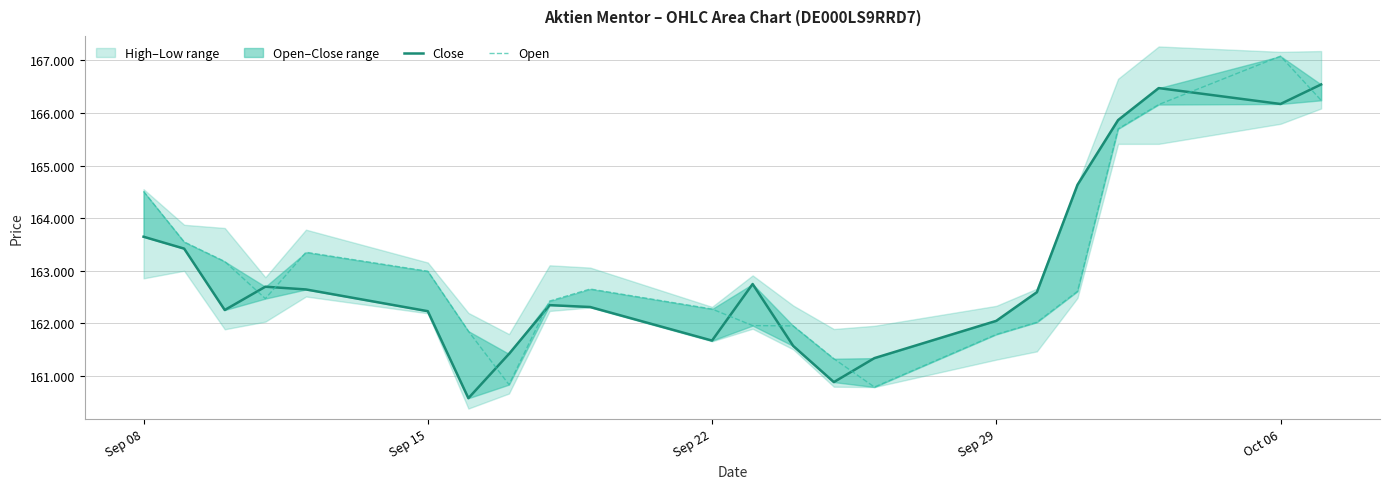

What is the average value of the Open series?

163078